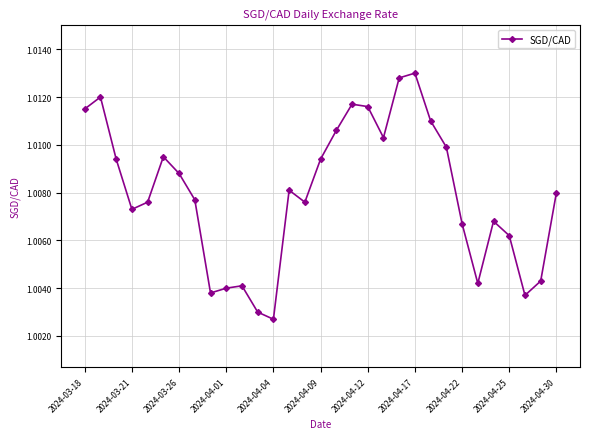

How many values are between 1 and 2?

31